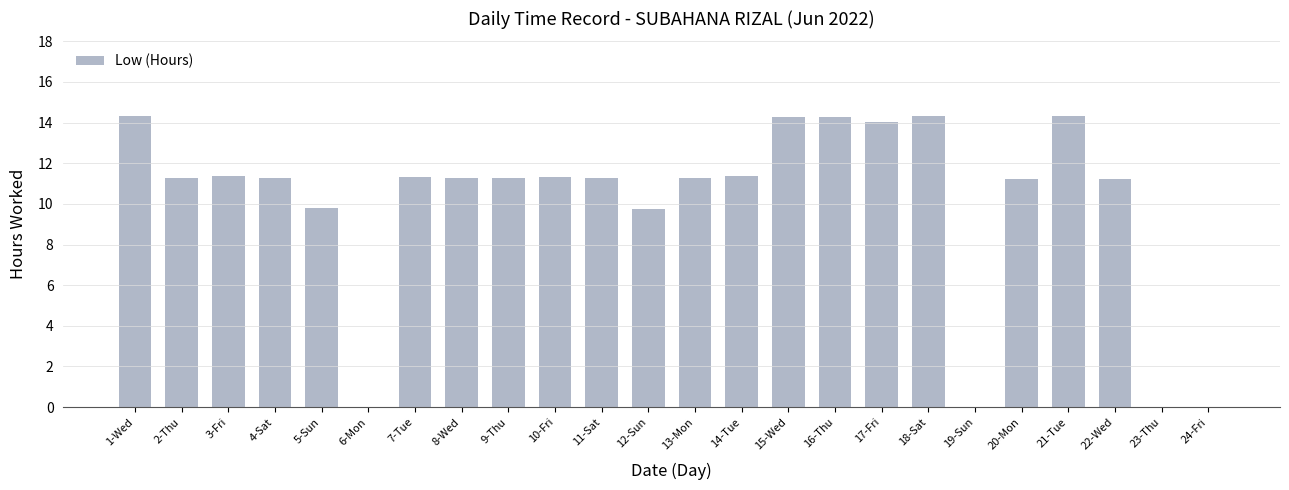

What is the sum of the values at 3-Fri and 13-Mon?

22.7